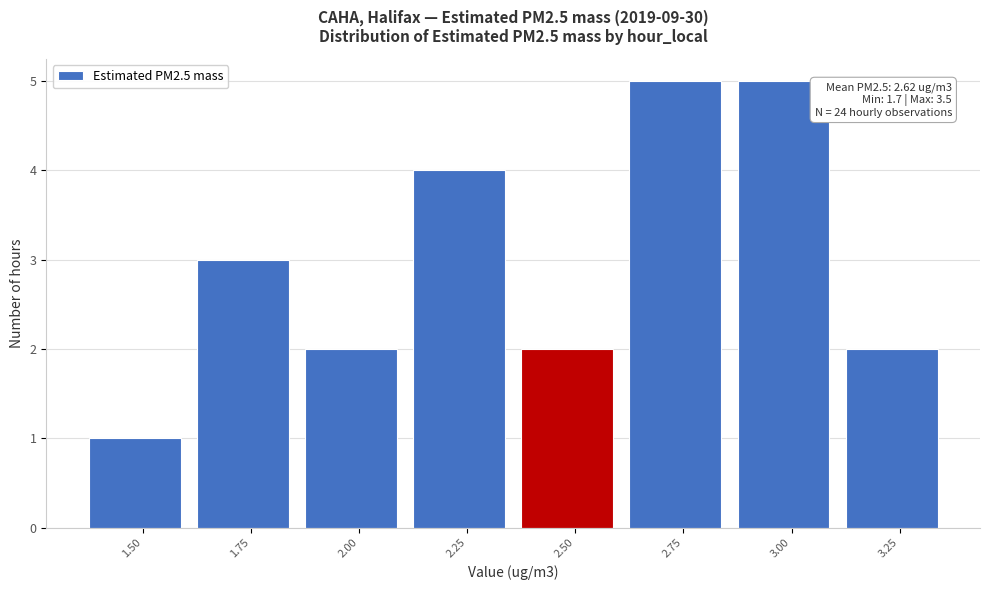

Reading left to right, list all the values displayed in this chart.

1	3	2	4	2	5	5	2